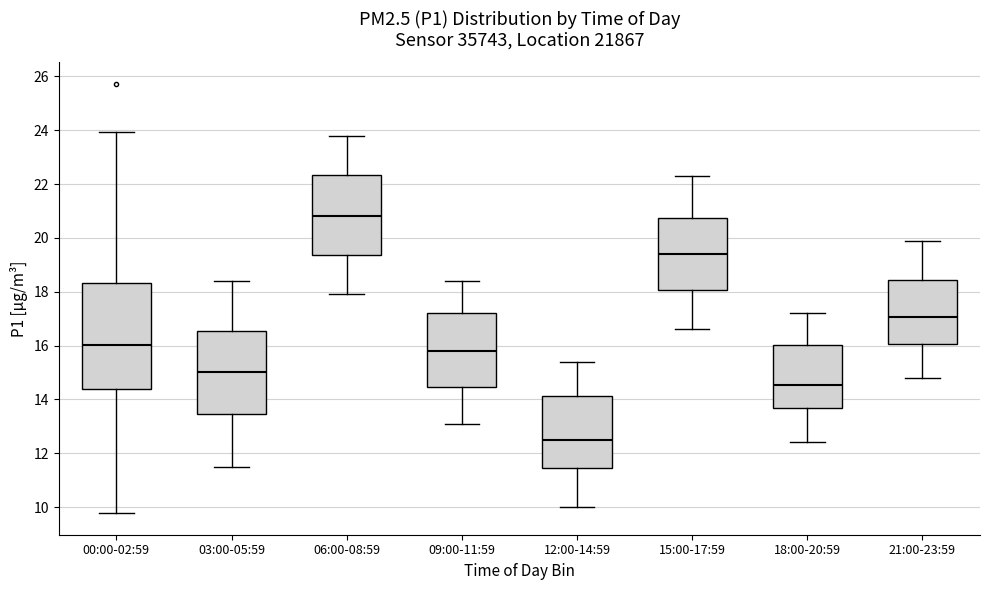

Reading left to right, read every box against the y-axis: the position of its median line, the range the box covers, and the ends of its whiskers. The values are not printed on the chart, so give them approximately, as read against the axis.

00:00-02:59: median 16.0, box 14.4 to 18.4, whiskers 9.8 to 24.0
03:00-05:59: median 15.0, box 13.4 to 16.6, whiskers 11.6 to 18.4
06:00-08:59: median 20.8, box 19.4 to 22.4, whiskers 18.0 to 23.8
09:00-11:59: median 15.8, box 14.4 to 17.2, whiskers 13.2 to 18.4
12:00-14:59: median 12.6, box 11.4 to 14.2, whiskers 10.0 to 15.4
15:00-17:59: median 19.4, box 18.0 to 20.8, whiskers 16.6 to 22.4
18:00-20:59: median 14.6, box 13.6 to 16.0, whiskers 12.4 to 17.2
21:00-23:59: median 17.0, box 16.0 to 18.4, whiskers 14.8 to 20.0